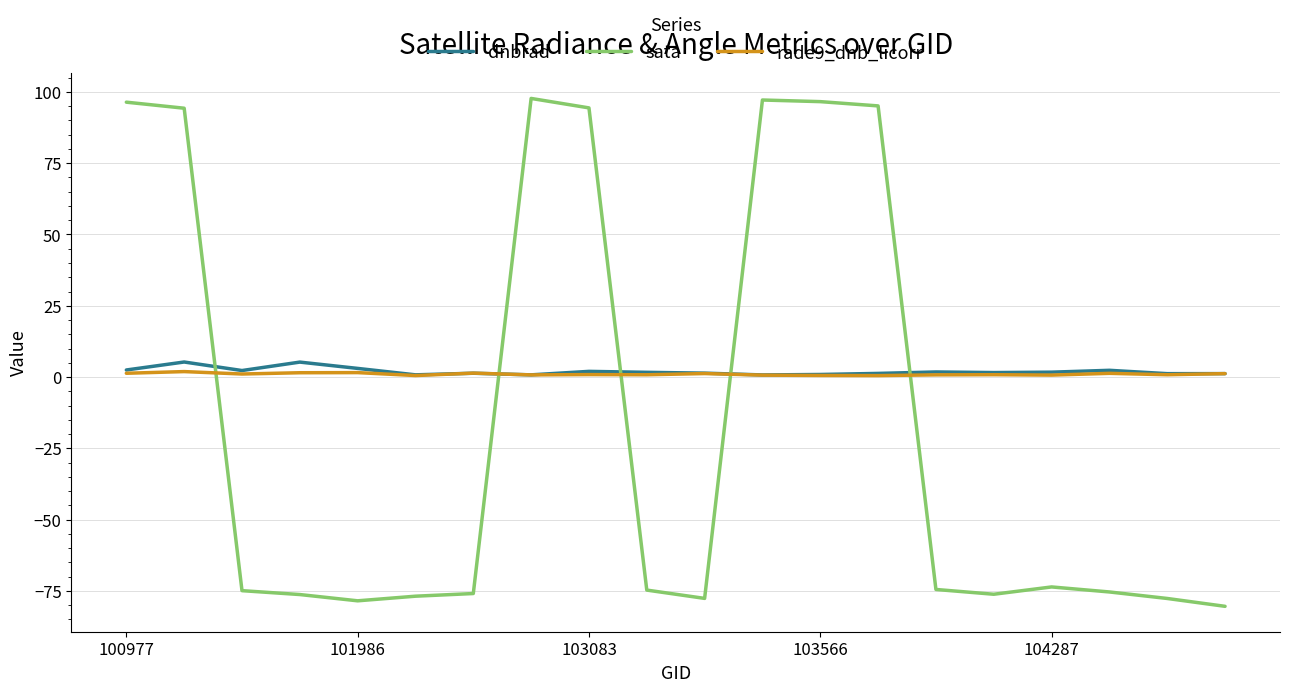

True or false: sata and rade9_dnb_licorr cross at least once.

True